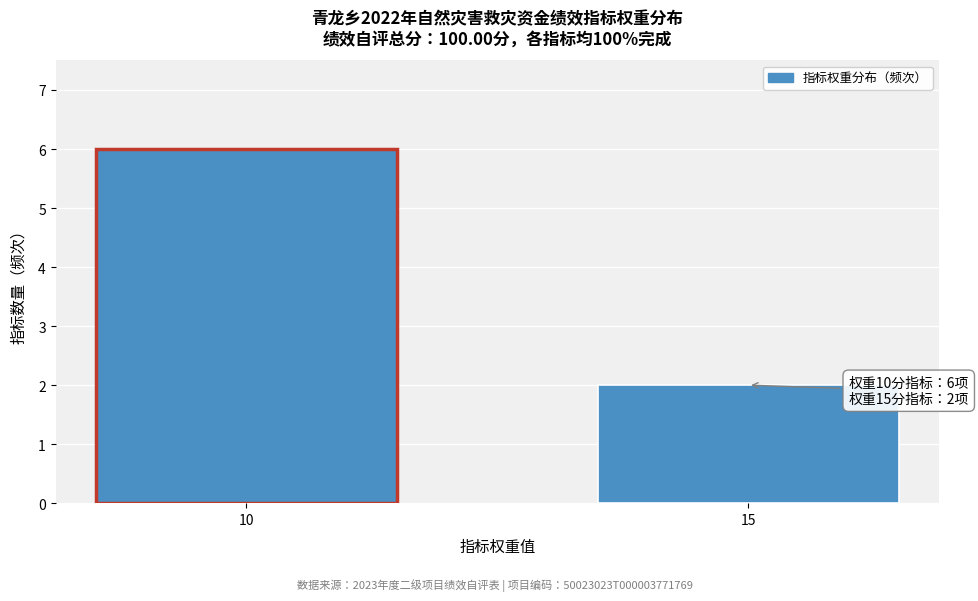

Reading right to left, extract all data points from this chart.

15=2	10=6